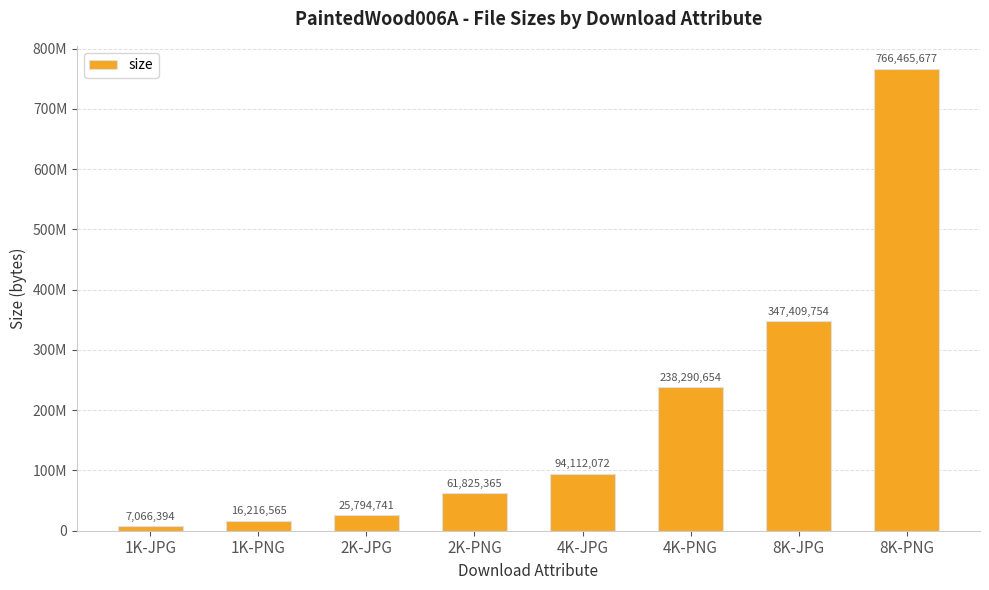

What position from the left is 8K-JPG?

7